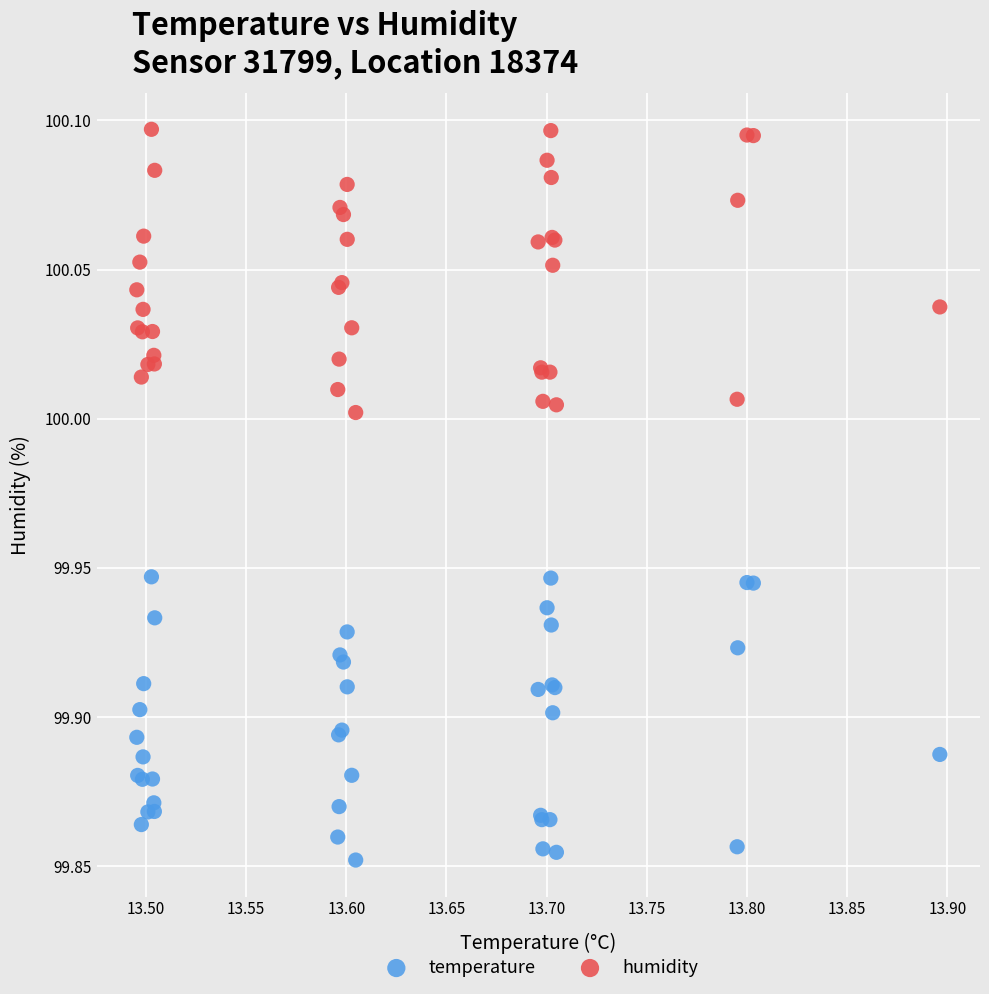

Which series contains the highest Y value?

humidity